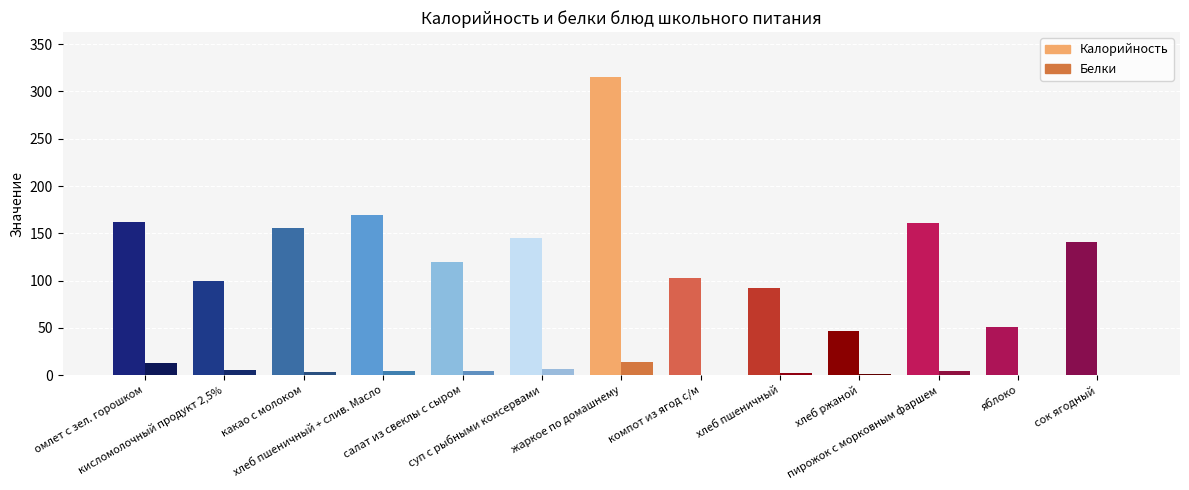

What are all the series names shown in the legend?

Калорийность, Белки